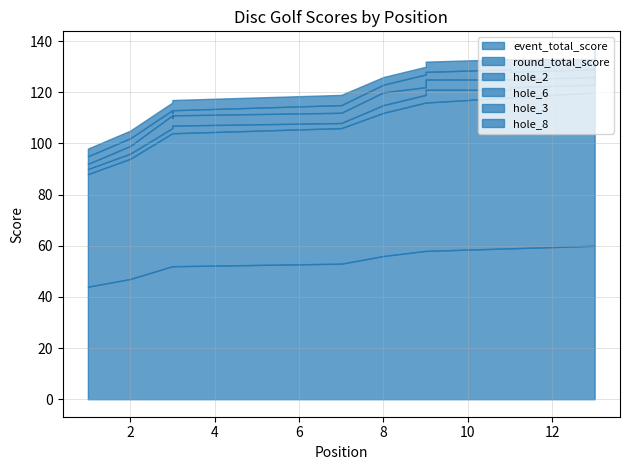

The value of event_total_score at 9 is 58. True or false?

True